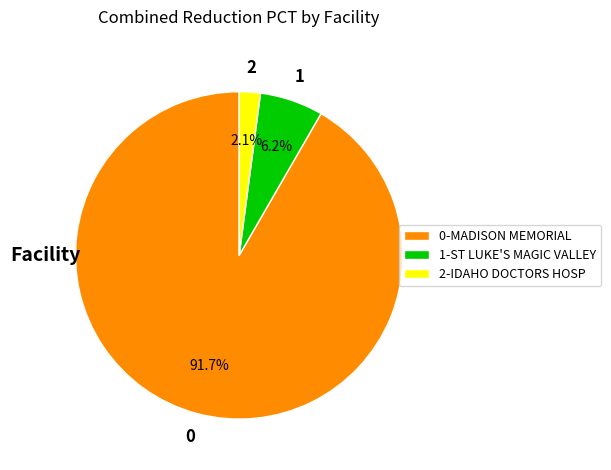

Is there a majority slice in this chart?

Yes